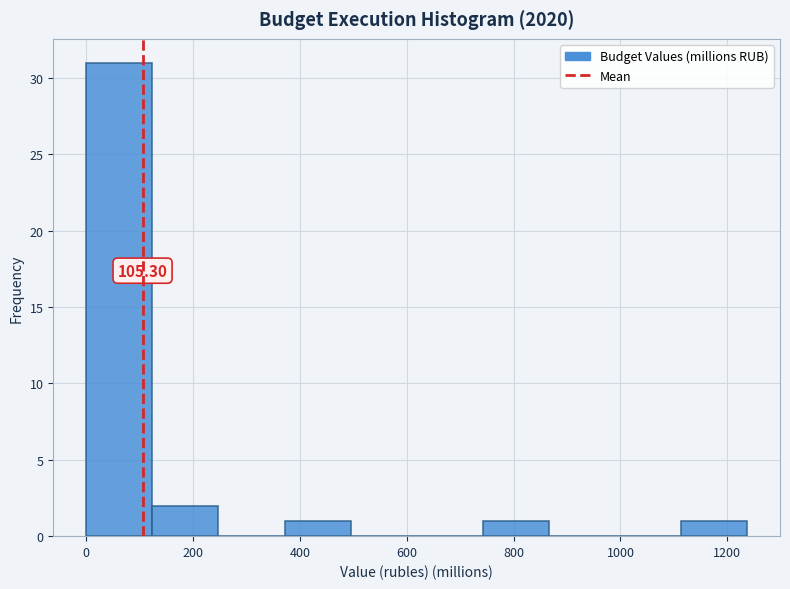

Over which range of the x-axis is the bar tallest?

0 to 120